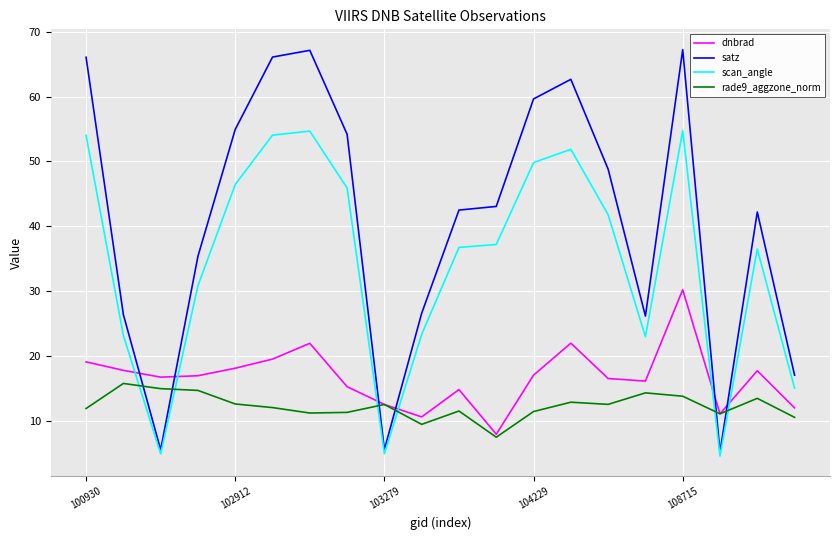

Rank the series by their maximum value, from lowest to highest.

rade9_aggzone_norm, dnbrad, scan_angle, satz